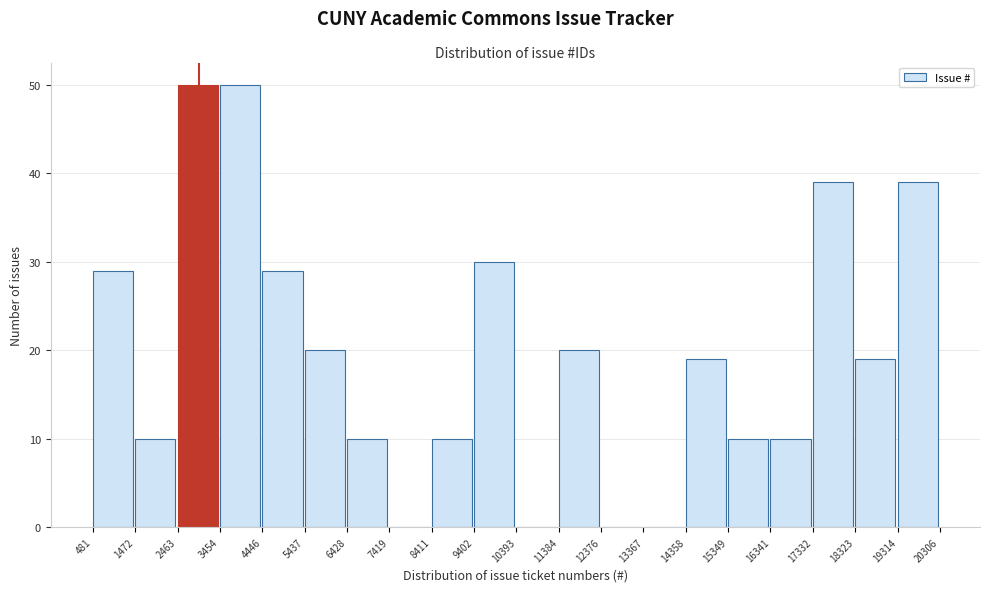

Reading left to right, transcribe this chart: for each bar, give the range it covers on the x-axis and its height. The values are not printed on the chart, so give them approximately, as read against the axis.

481 to 1472: 29
1472 to 2463: 10
2463 to 3454: 50
3454 to 4446: 50
4446 to 5437: 29
5437 to 6428: 20
6428 to 7419: 10
7419 to 8411: 0
8411 to 9402: 10
9402 to 10393: 30
10393 to 11384: 0
11384 to 12376: 20
12376 to 13367: 0
13367 to 14358: 0
14358 to 15349: 19
15349 to 16341: 10
16341 to 17332: 10
17332 to 18323: 39
18323 to 19314: 19
19314 to 20306: 39